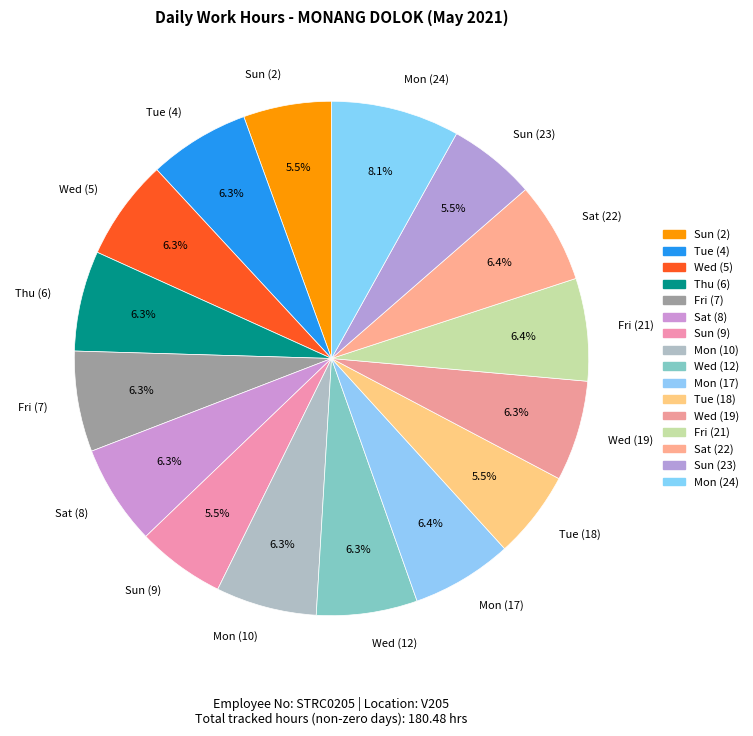

Which slice is the largest?

Mon (24)